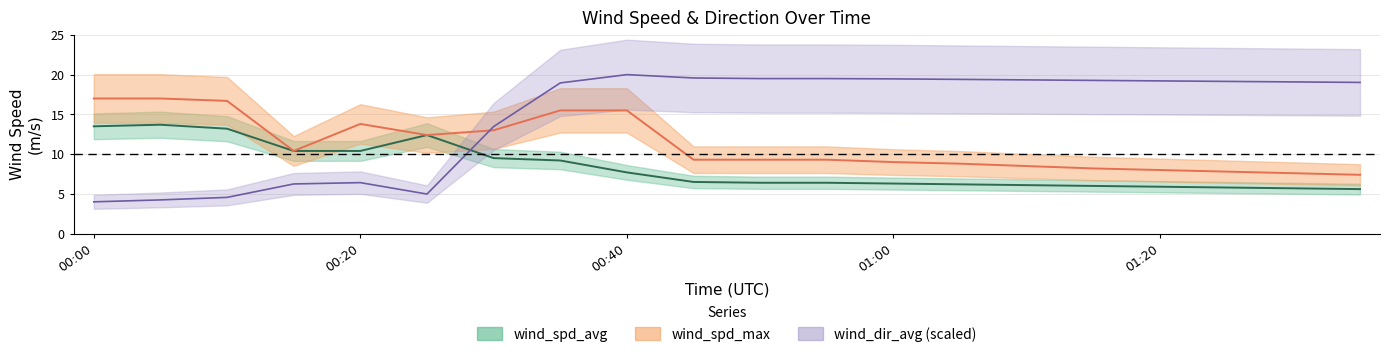

Where is the first local maximum for wind_dir_avg?

00:20